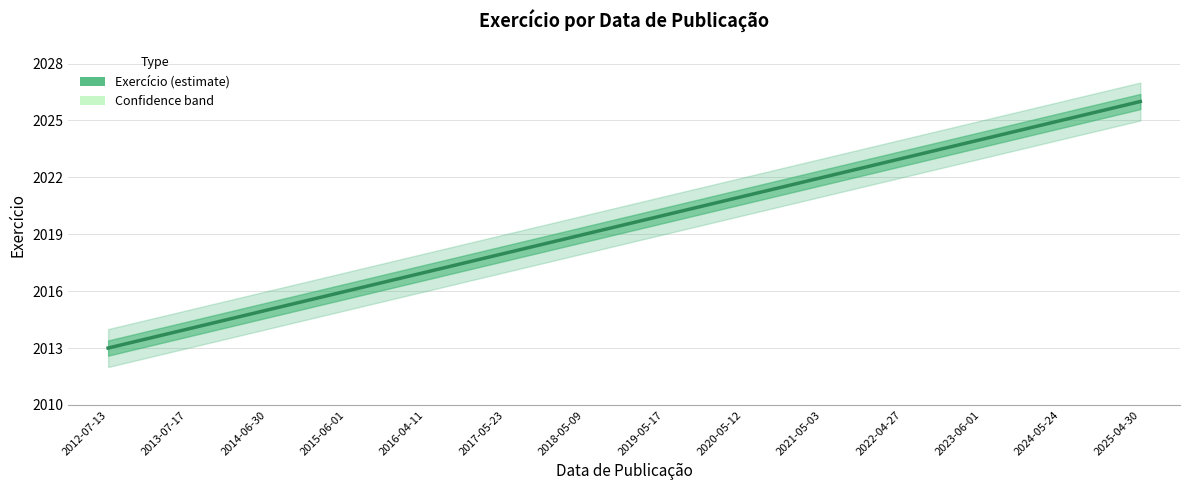

Is it true that the value at 2017-05-23 is 3031?

False